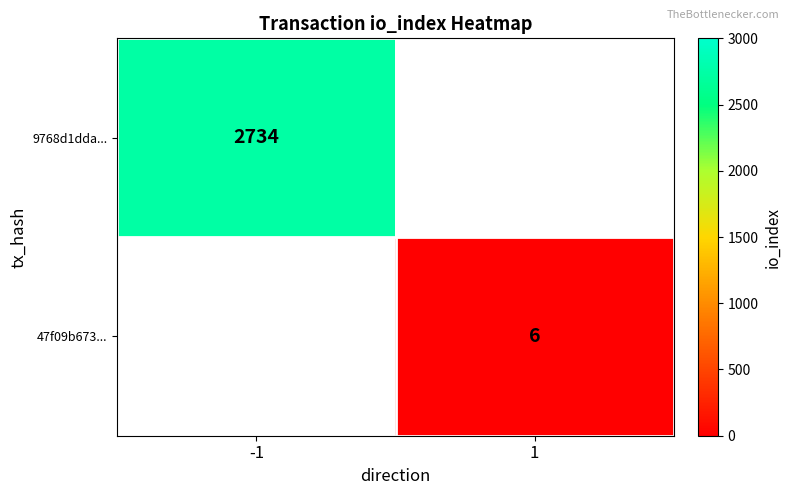

The value of 9768d1dda... at -1 is 2734. True or false?

True